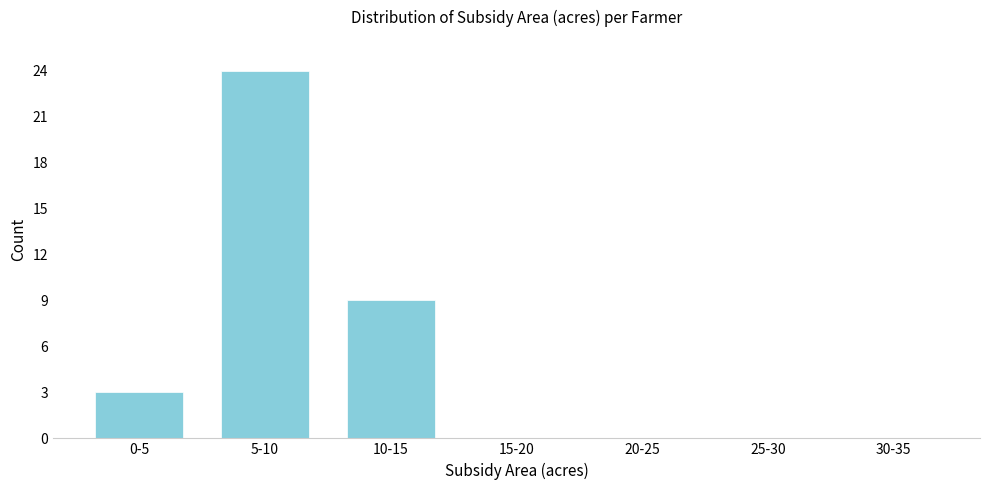

Reading left to right, list all the values displayed in this chart.

0-5=3	5-10=24	10-15=9	15-20=0	20-25=0	25-30=0	30-35=0